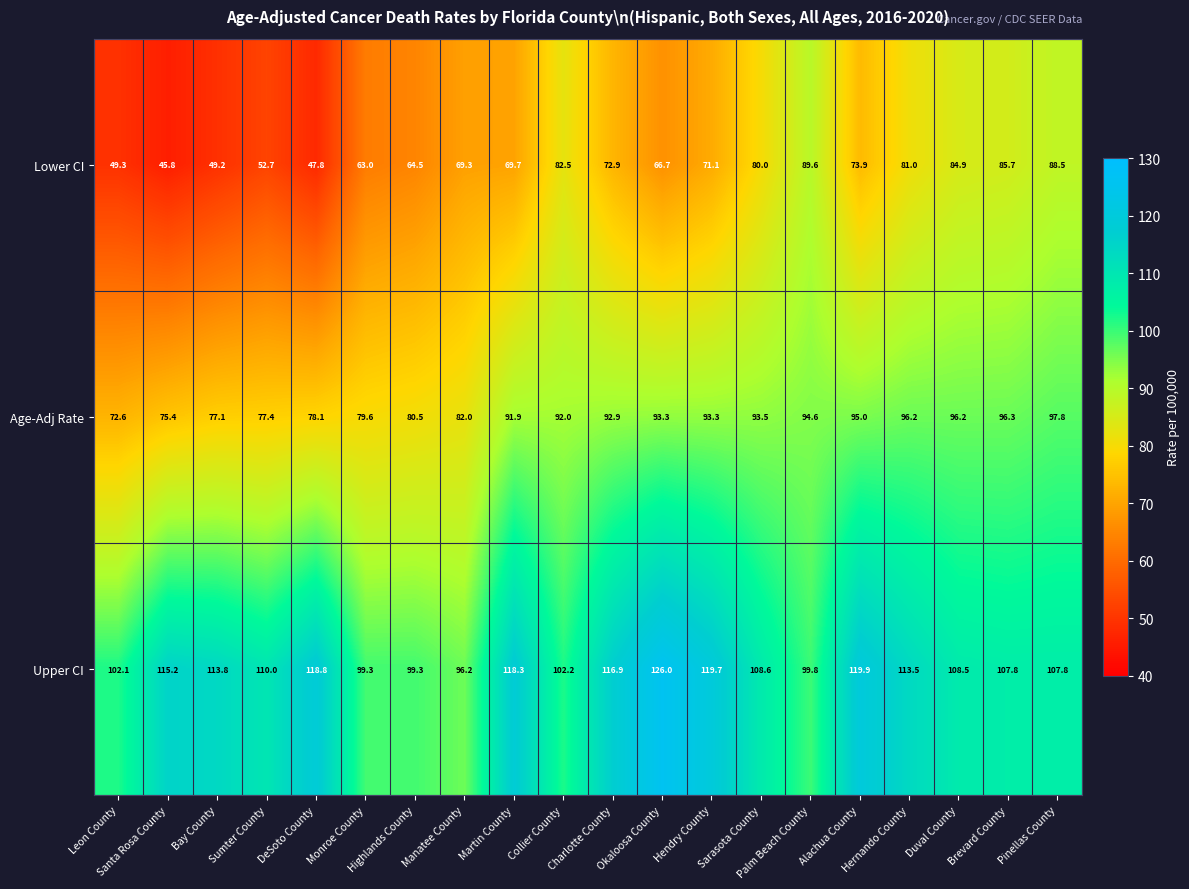

Which series has the largest total across all categories?

Upper CI